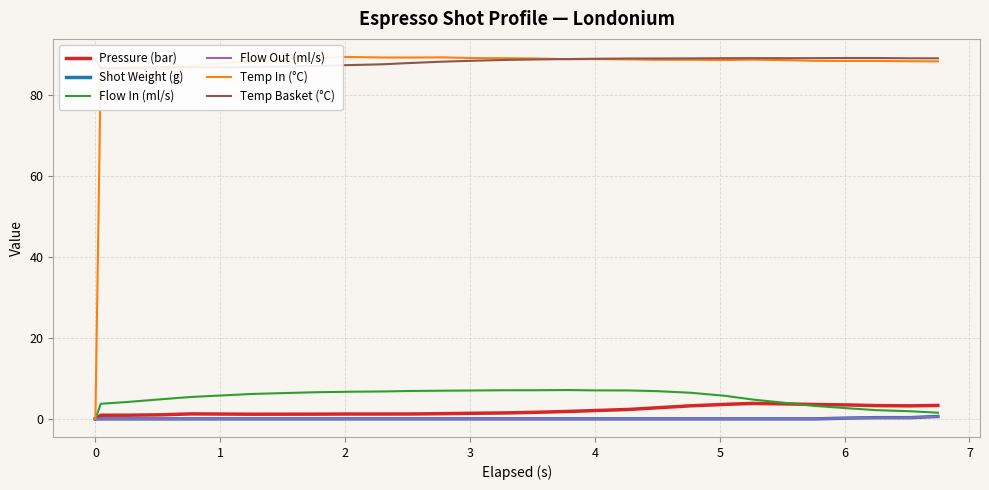

What is the highest value of the Pressure (bar) series?

3.8